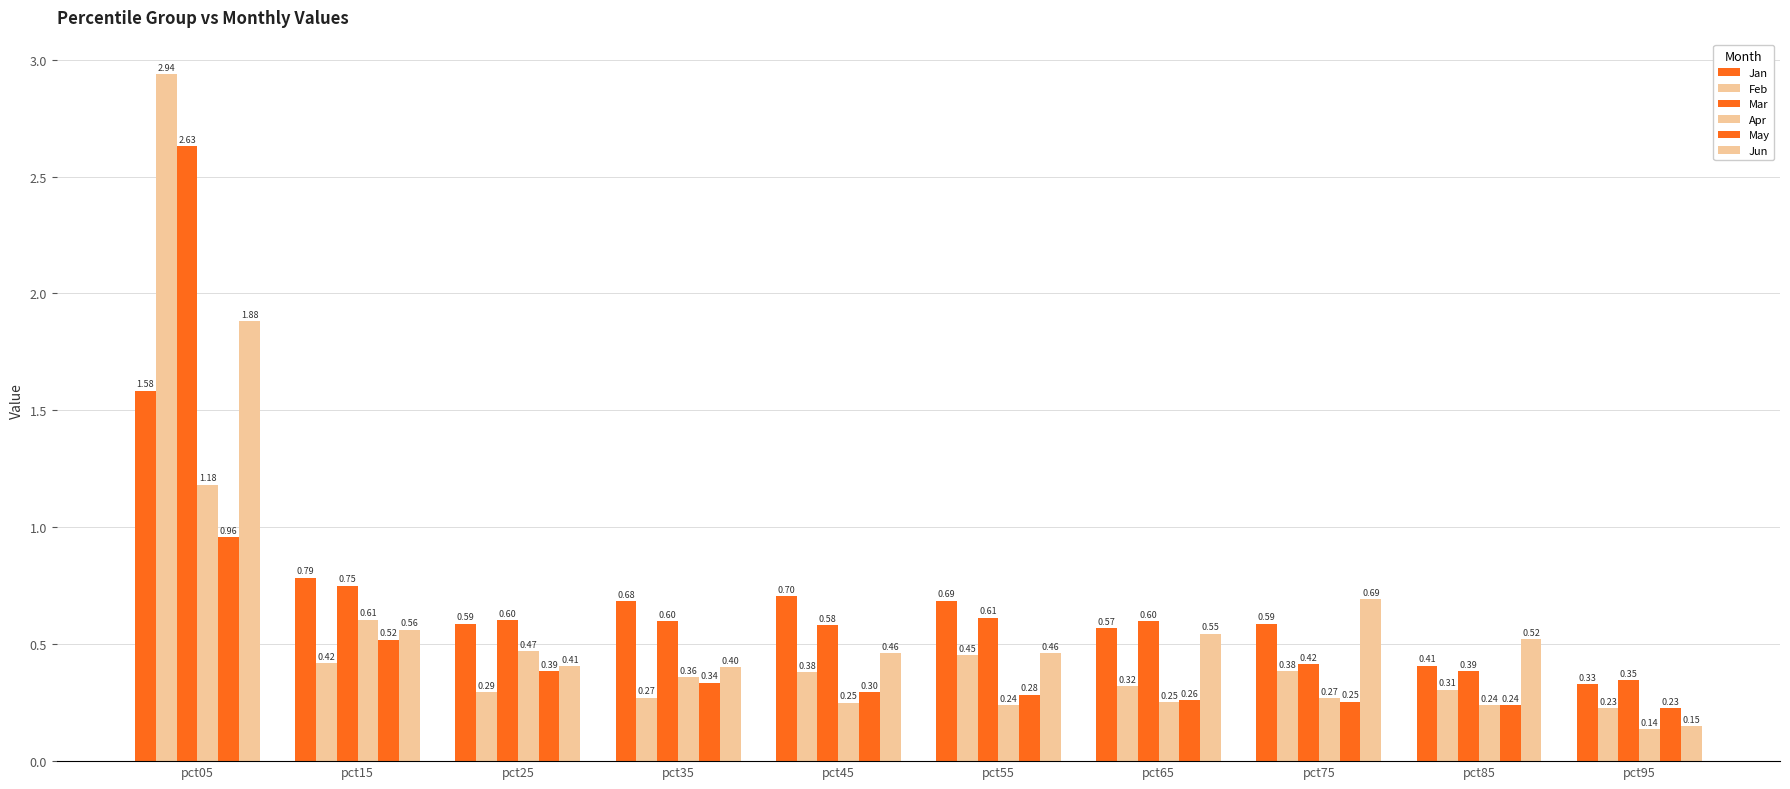

What is the maximum value for Jun?

1.9